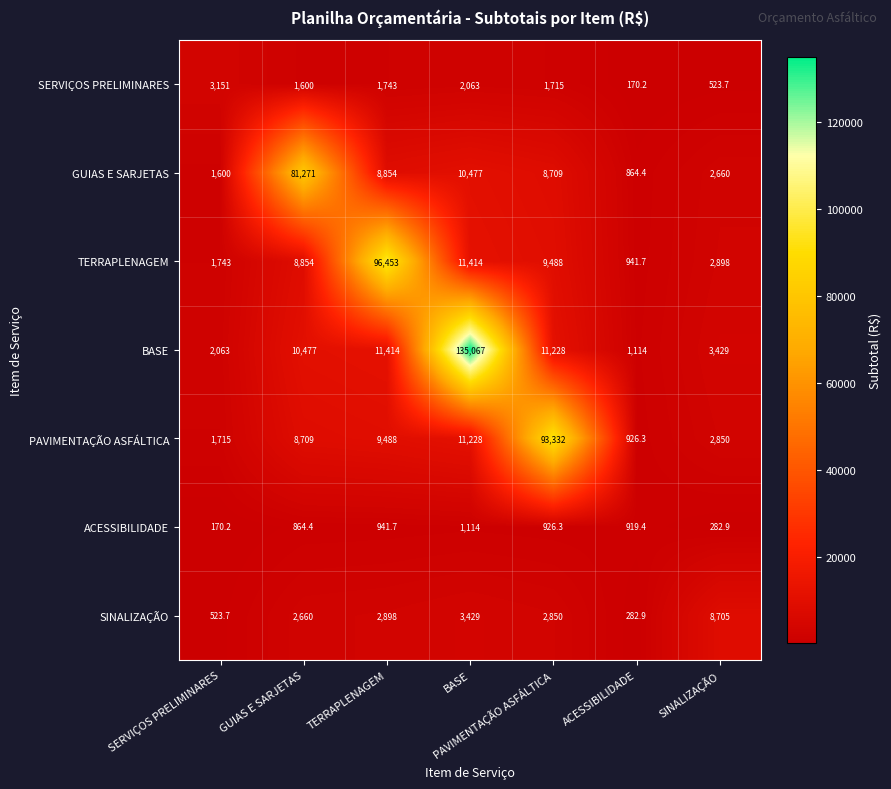

Which category has the highest value across all series?

BASE